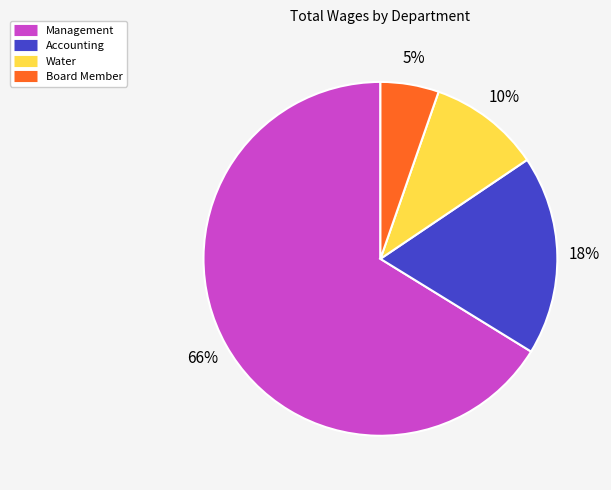

To the nearest percent, what portion does Accounting represent?

18%